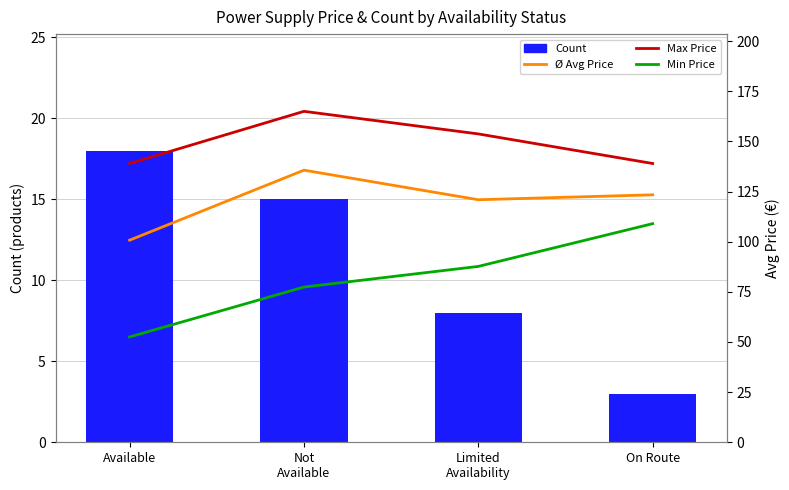

The value of Ø Avg Price at Available is 100.8. True or false?

True